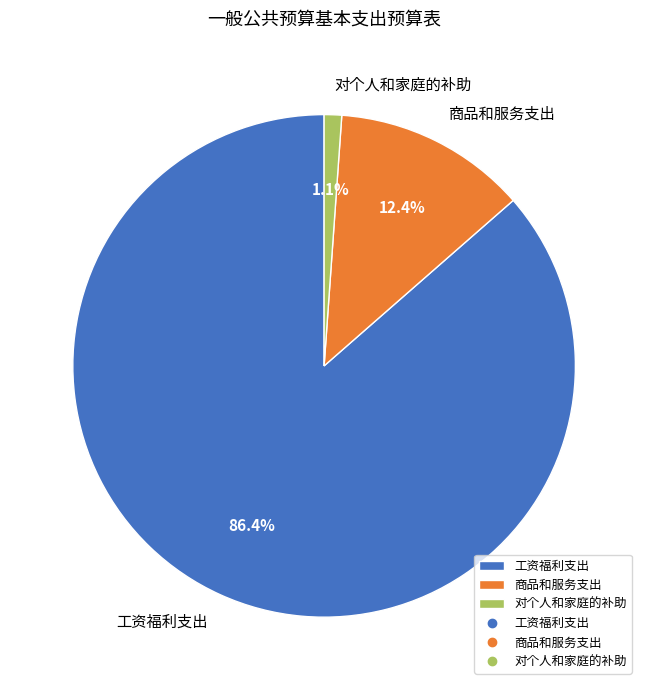

Is it true that 对个人和家庭的补助 is 16% of the pie?

False